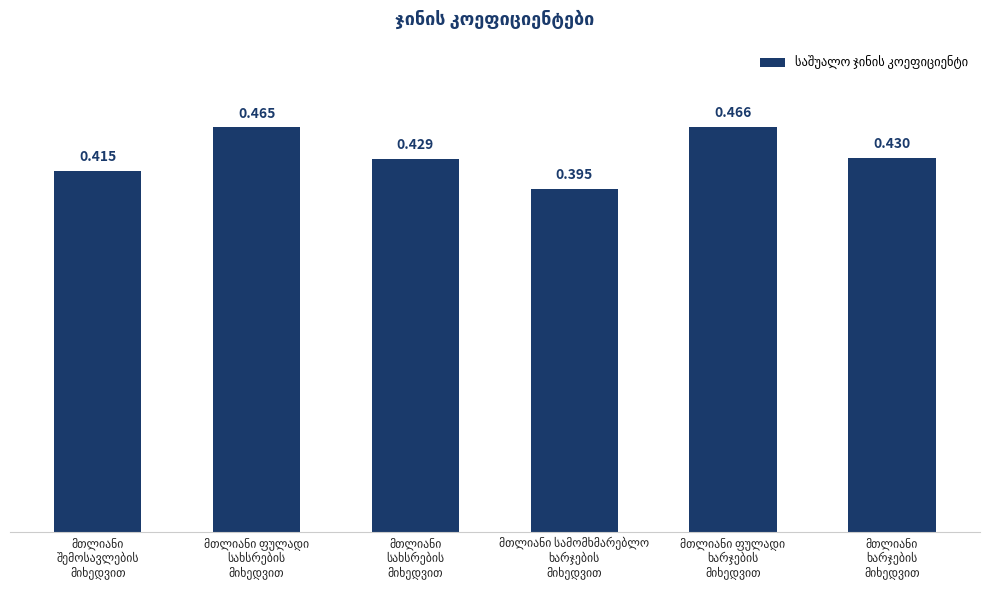

Does the chart contain any negative values?

No